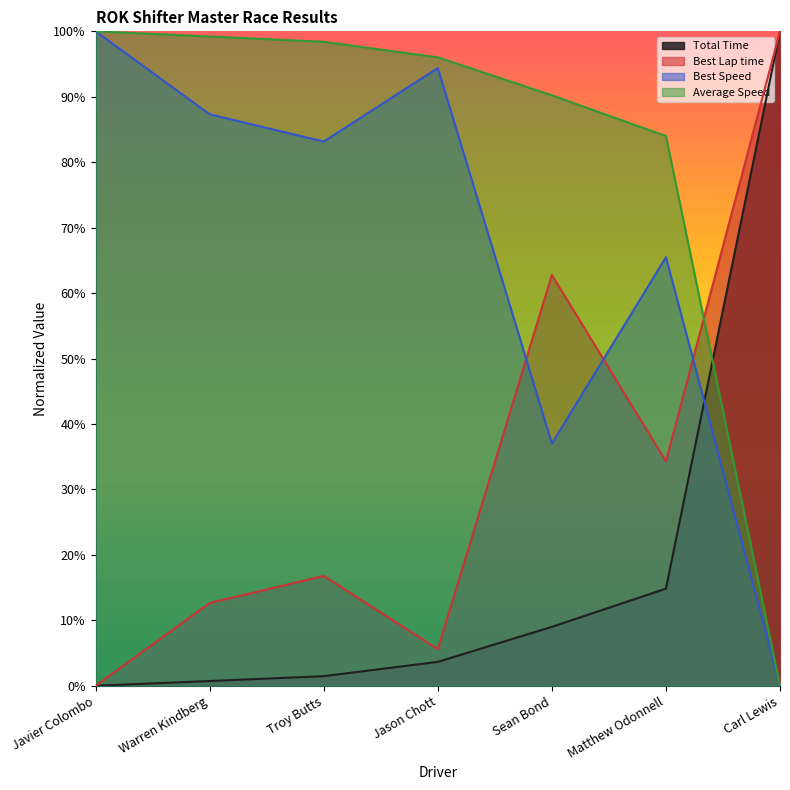

How many lines are shown in the chart?

4